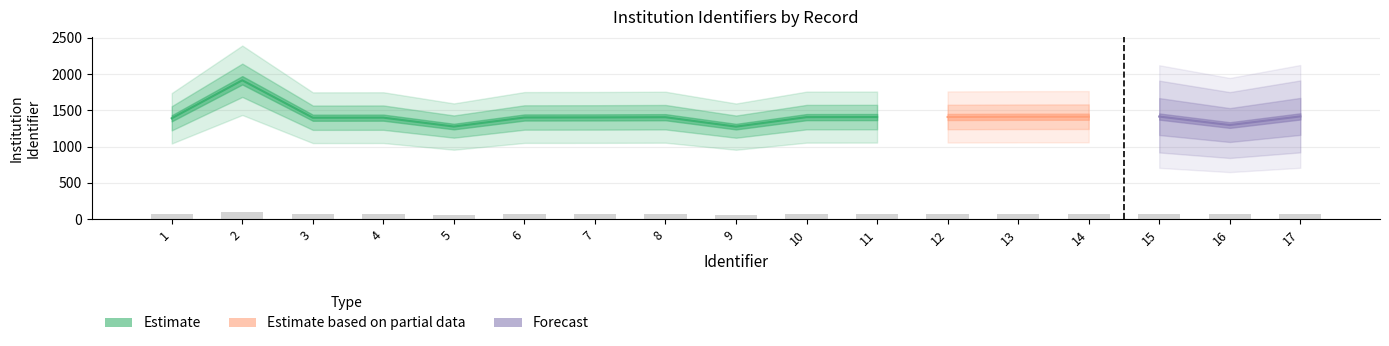

How many categories are shown in the chart?

17